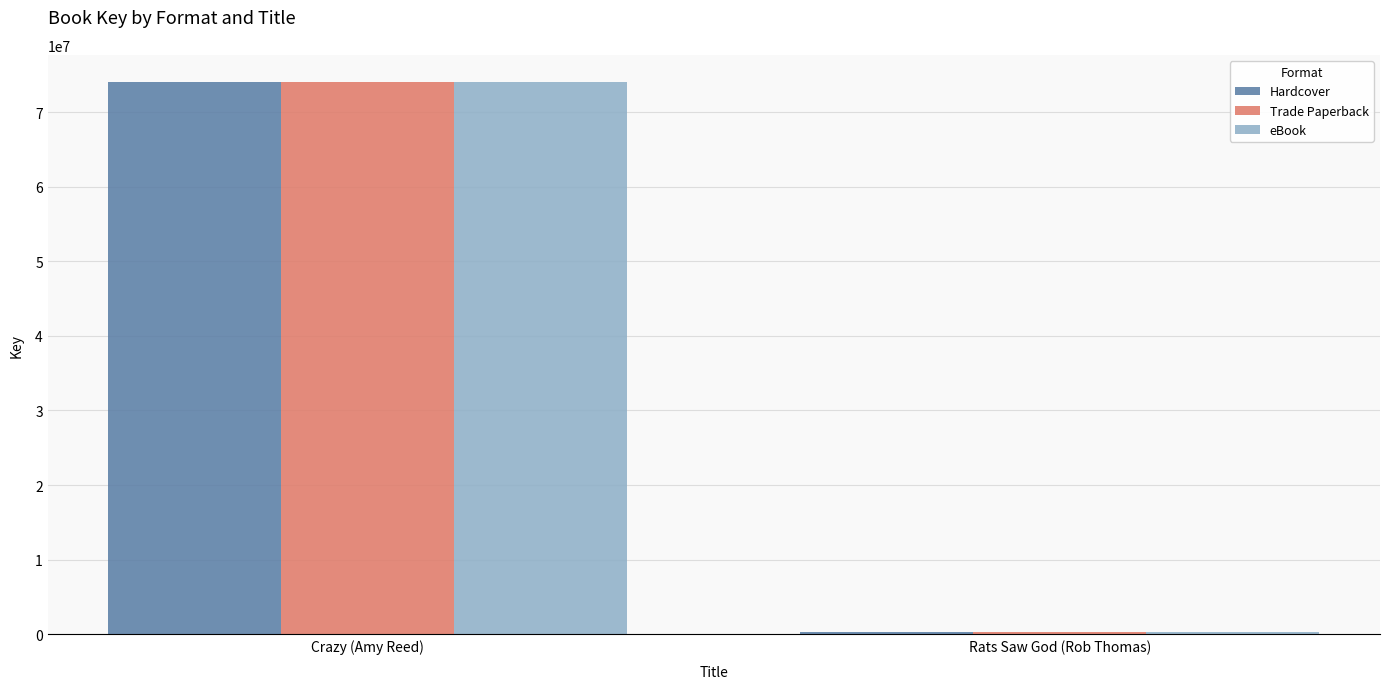

Does the chart contain any negative values?

No